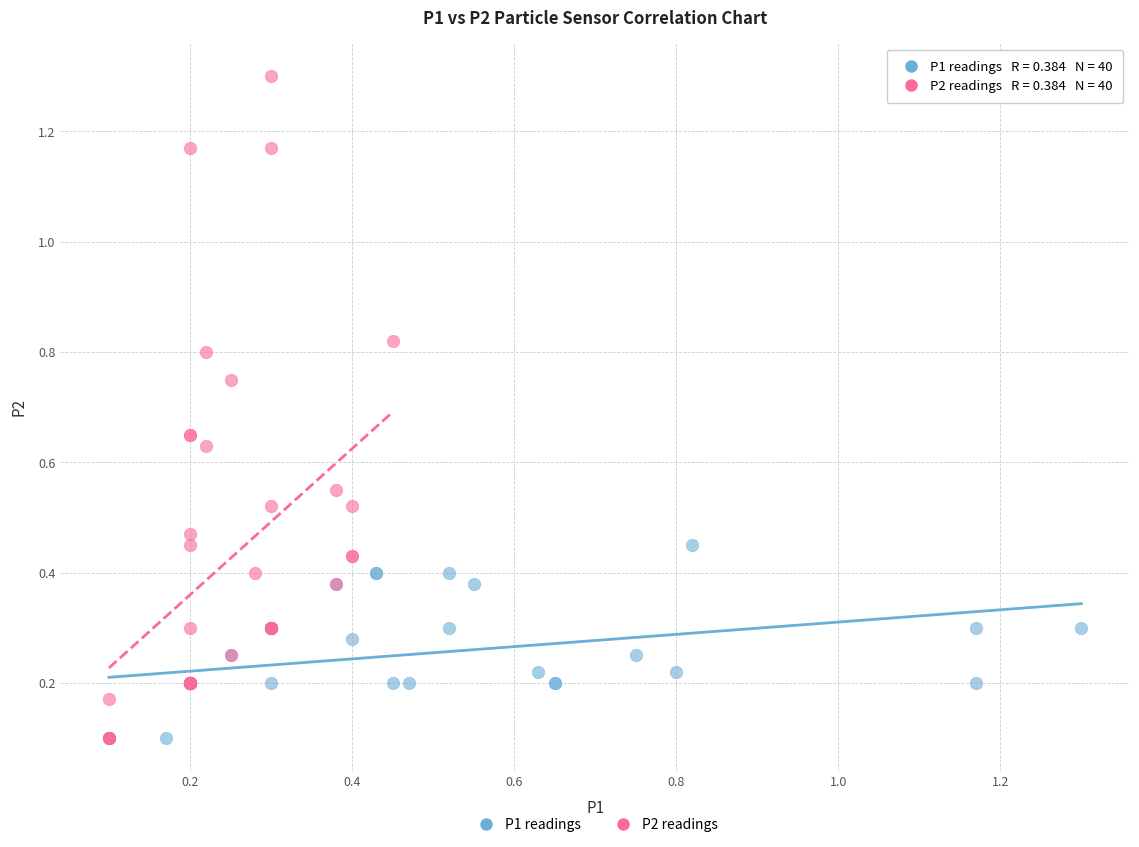

Which series reaches the maximum Y coordinate?

P2 readings